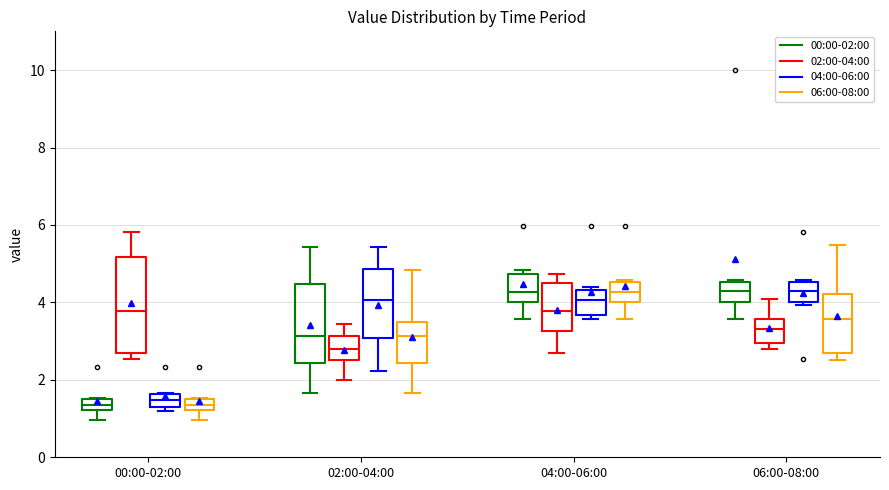

Comparing the boxes themselves (not the whiskers), which one is the tallest?

00:00-02:00 (02:00-04:00)